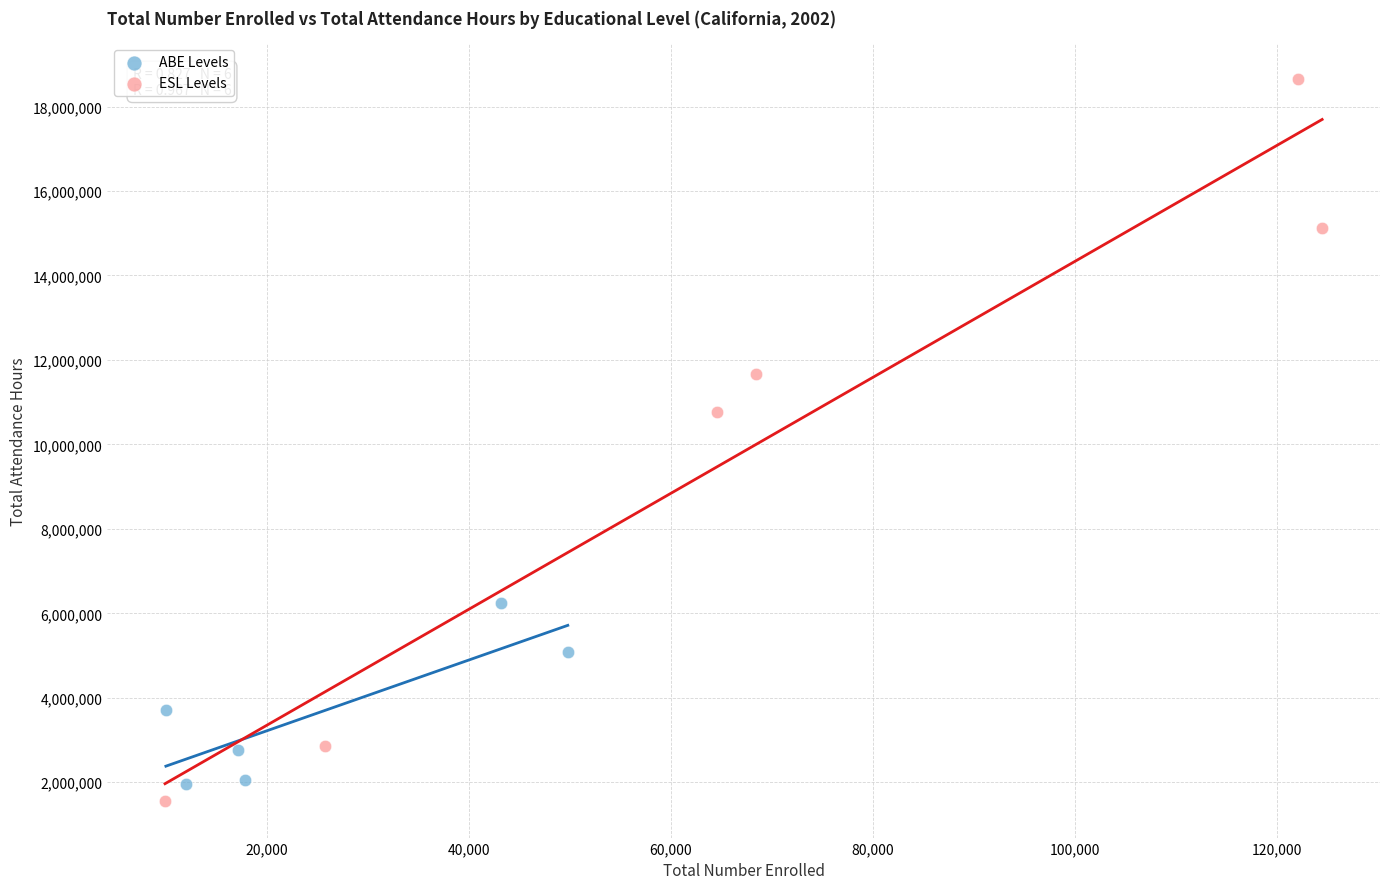

Which series contains the lowest Y value?

ESL Levels